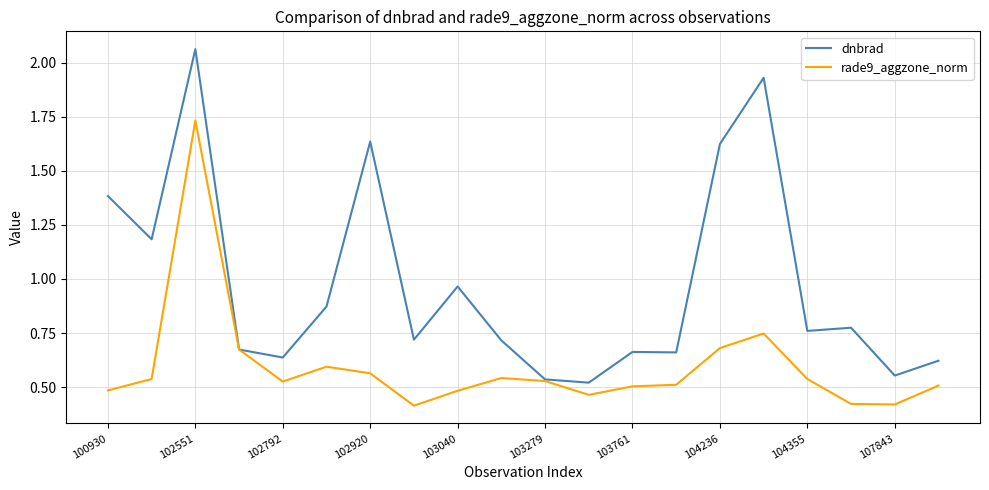

Which series has the widest spread of values?

dnbrad